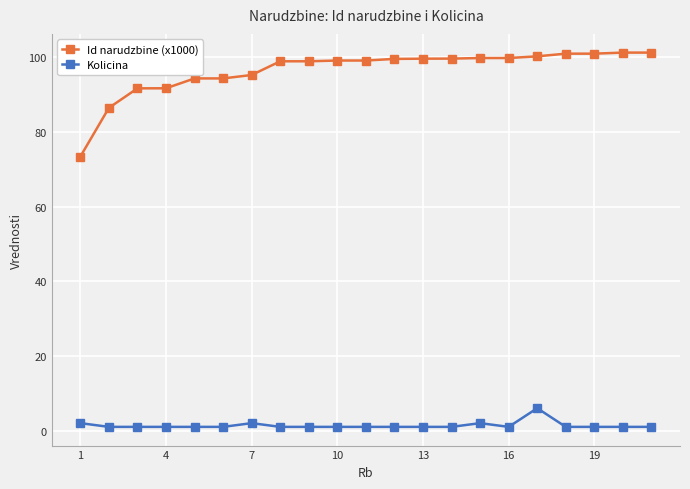

True or false: Kolicina and Id narudzbine (x1000) intersect in this chart.

False